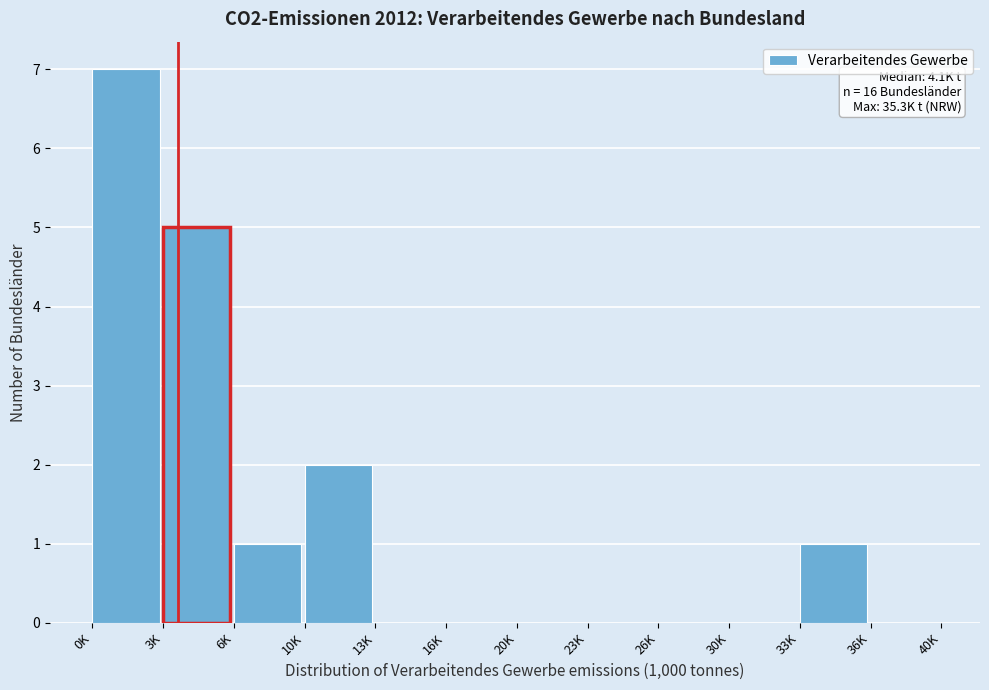

Reading right to left, what are all the values shown in this chart?

36K=0	33K=1	30K=0	26K=0	23K=0	20K=0	16K=0	13K=0	10K=2	6K=1	3K=5	0K=7